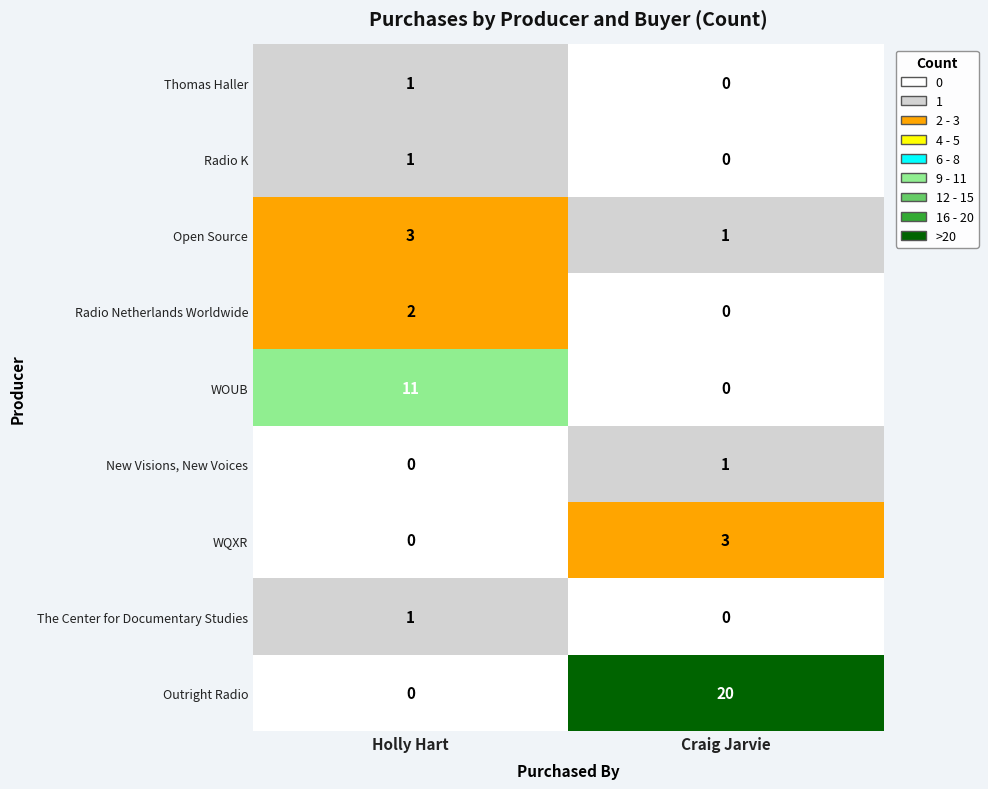

Reading left to right, extract all data points from this chart.

Thomas Haller: Holly Hart=1	Craig Jarvie=0
Radio K: Holly Hart=1	Craig Jarvie=0
Open Source: Holly Hart=3	Craig Jarvie=1
Radio Netherlands Worldwide: Holly Hart=2	Craig Jarvie=0
WOUB: Holly Hart=11	Craig Jarvie=0
New Visions, New Voices: Holly Hart=0	Craig Jarvie=1
WQXR: Holly Hart=0	Craig Jarvie=3
The Center for Documentary Studies: Holly Hart=1	Craig Jarvie=0
Outright Radio: Holly Hart=0	Craig Jarvie=20